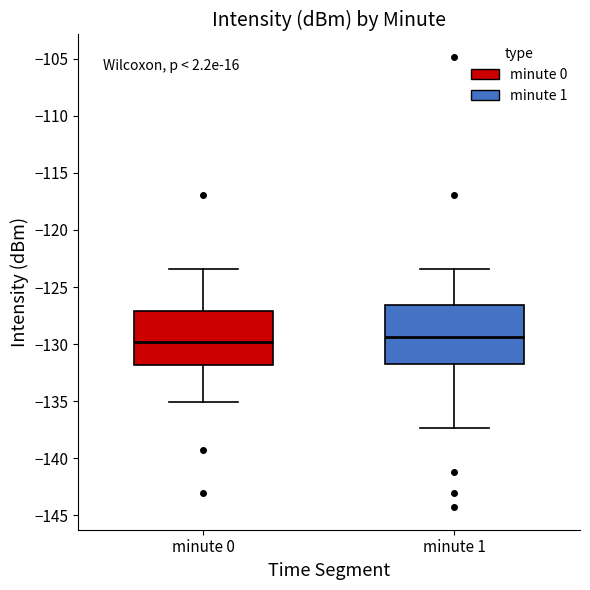

Reading left to right, read every box against the y-axis: the position of its median line, the range the box covers, and the ends of its whiskers. The values are not printed on the chart, so give them approximately, as read against the axis.

minute 0: median -130.0, box -132.0 to -127.0, whiskers -135.0 to -123.5
minute 1: median -129.5, box -132.0 to -126.5, whiskers -137.5 to -123.5